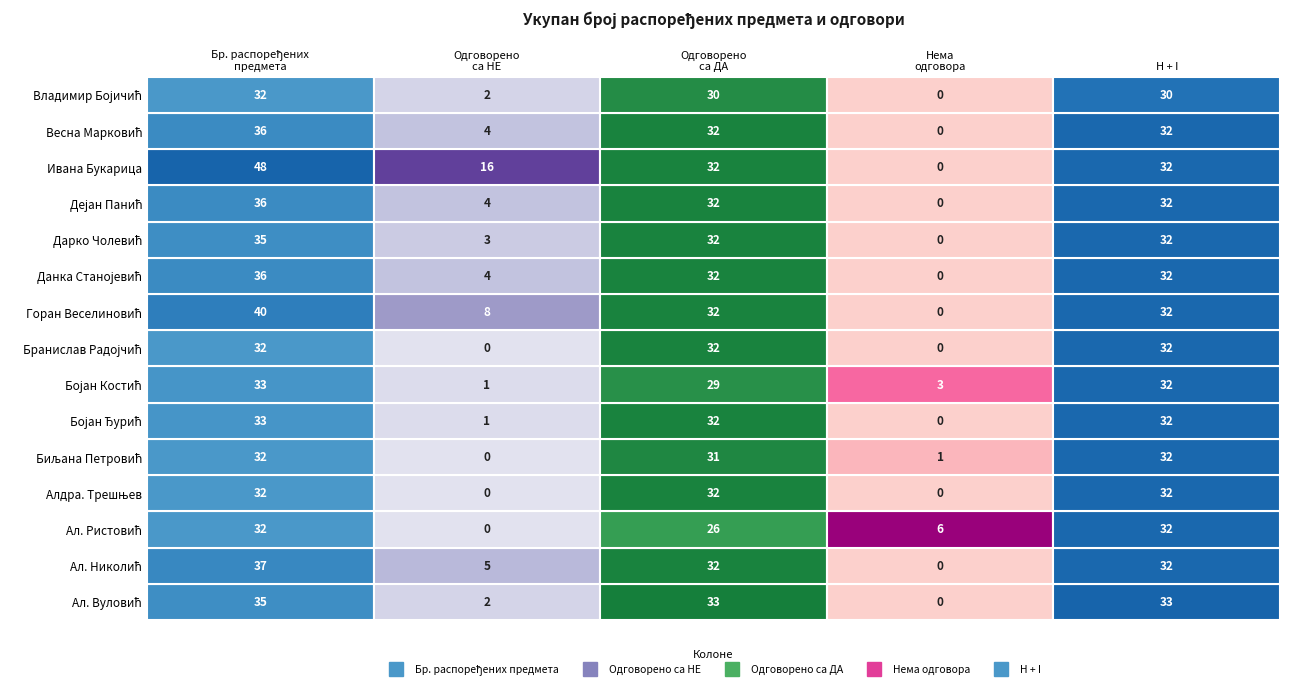

What is the spread (max minus min) of values at 4?

3